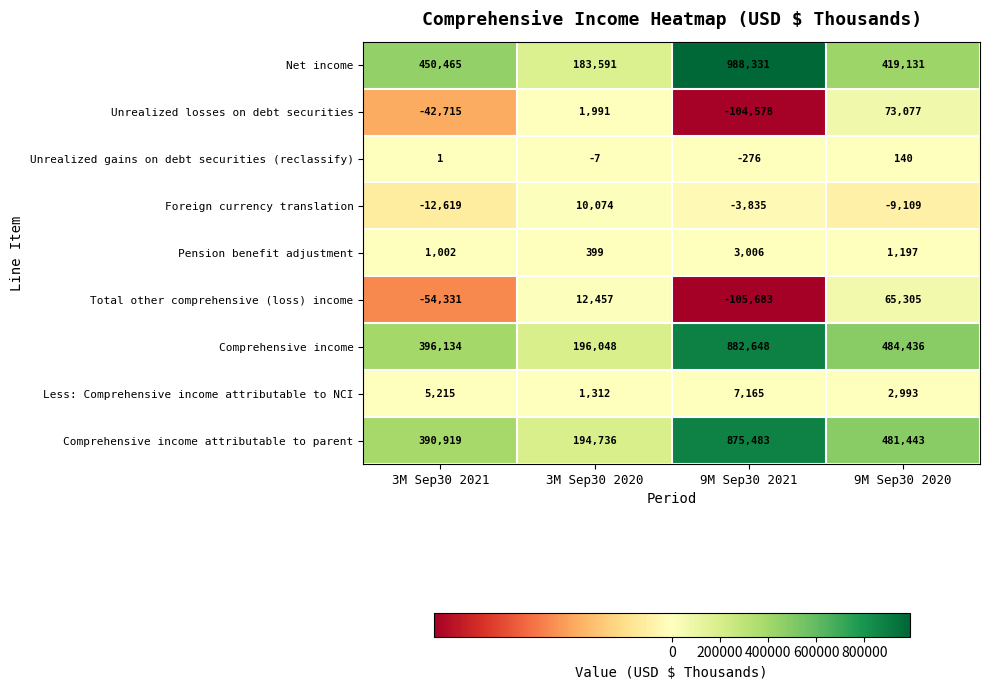

How many series are shown in this chart?

9